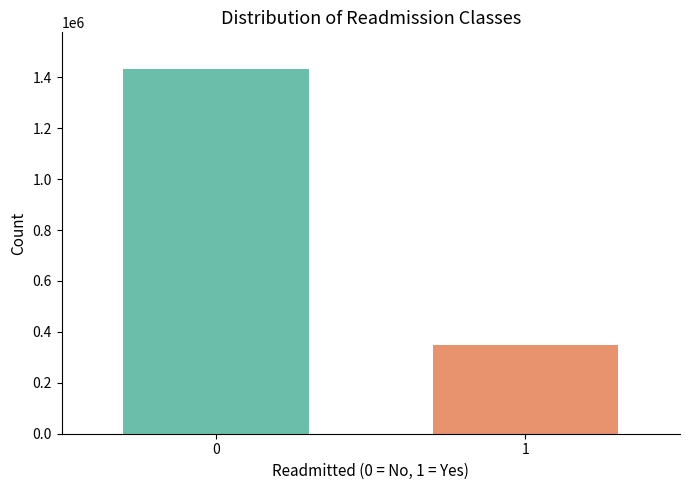

What is the smallest value displayed?

350339